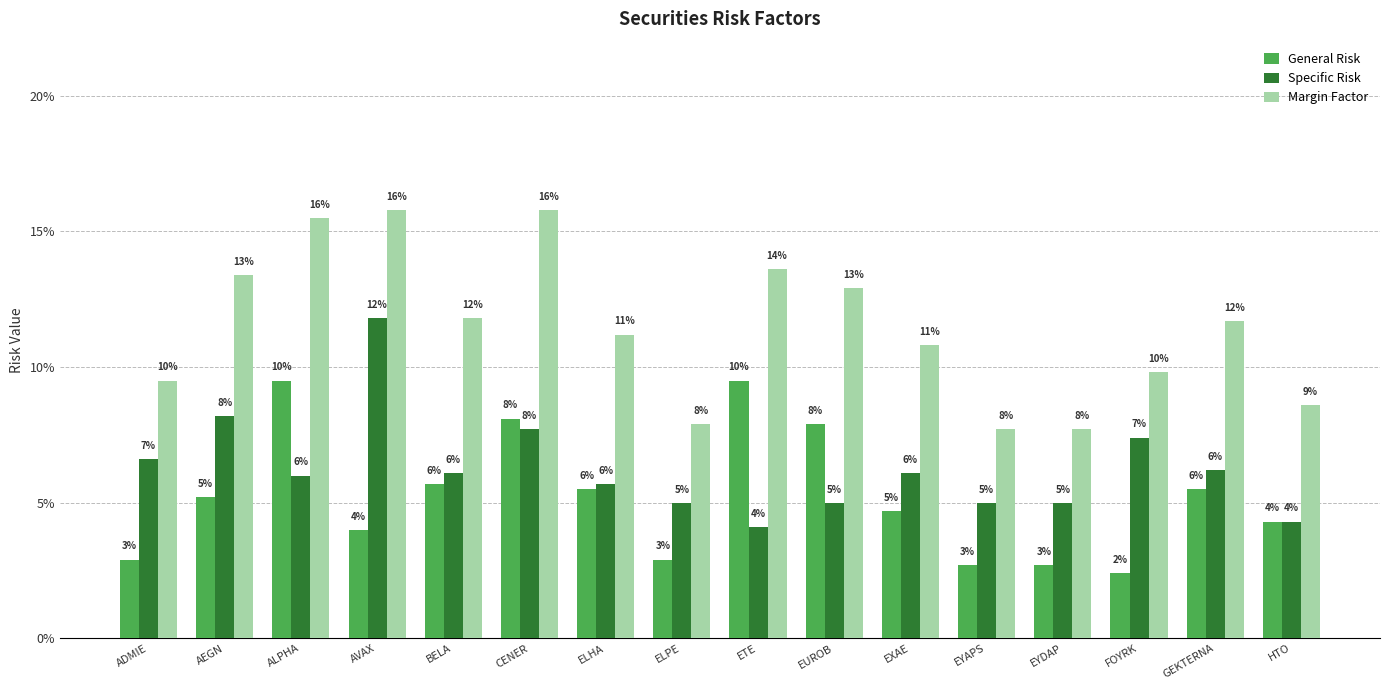

What are all the series names shown in the legend?

General Risk, Specific Risk, Margin Factor